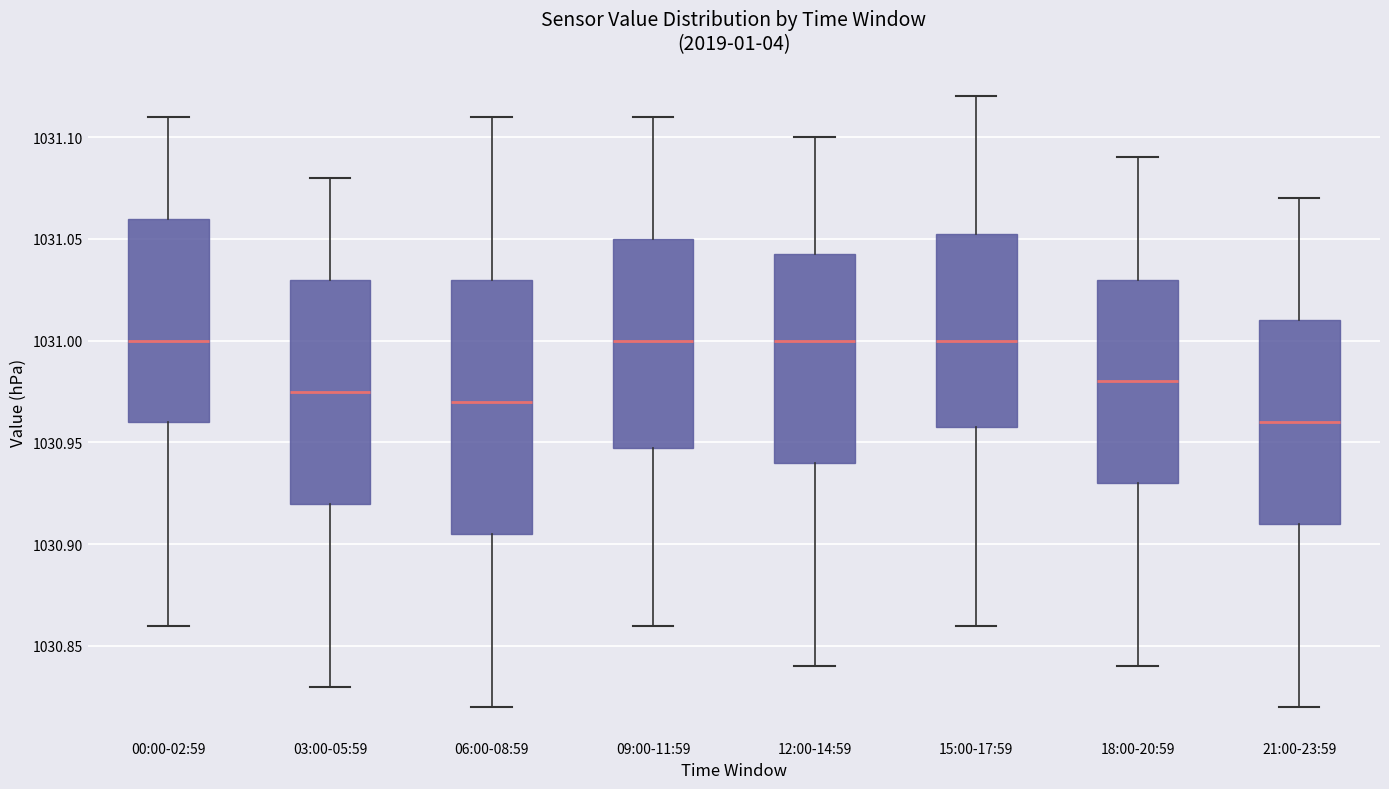

Where does the lower whisker of the box for 18:00-20:59 end on the y-axis? The values are not printed on the chart, so give them approximately, as read against the axis.

1030.840